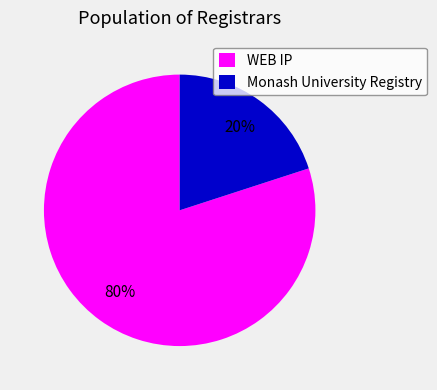

Does Monash University Registry account for over 50% of the chart?

No